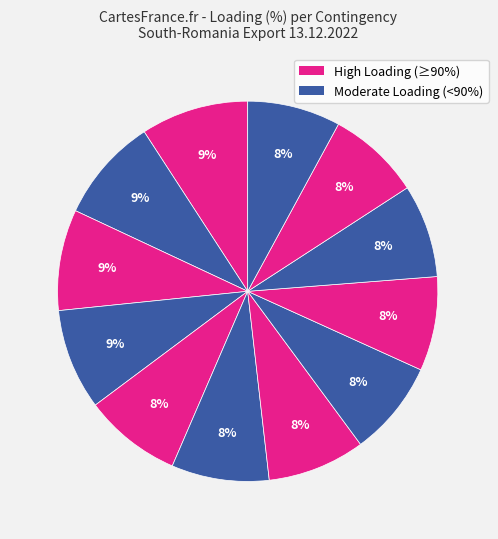

How many segments does this pie chart have?

12